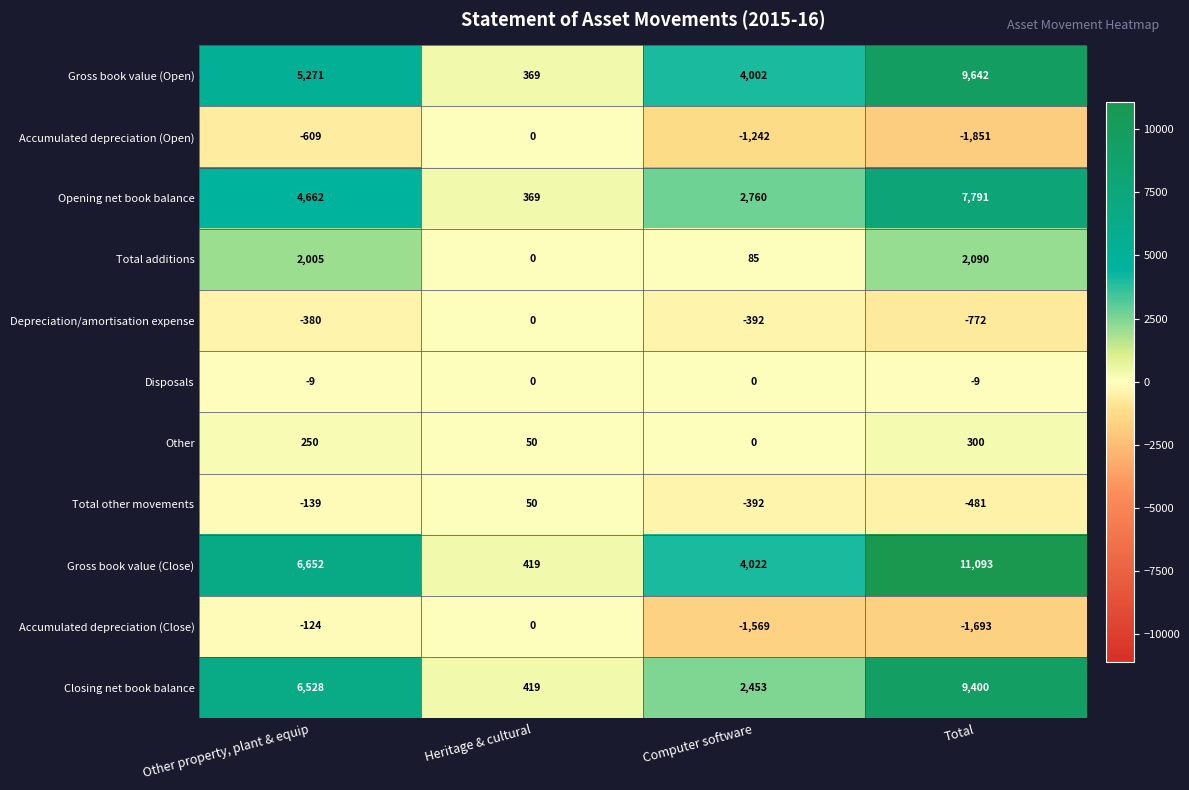

The Total other movements series shows -635 at Computer software. True or false?

False